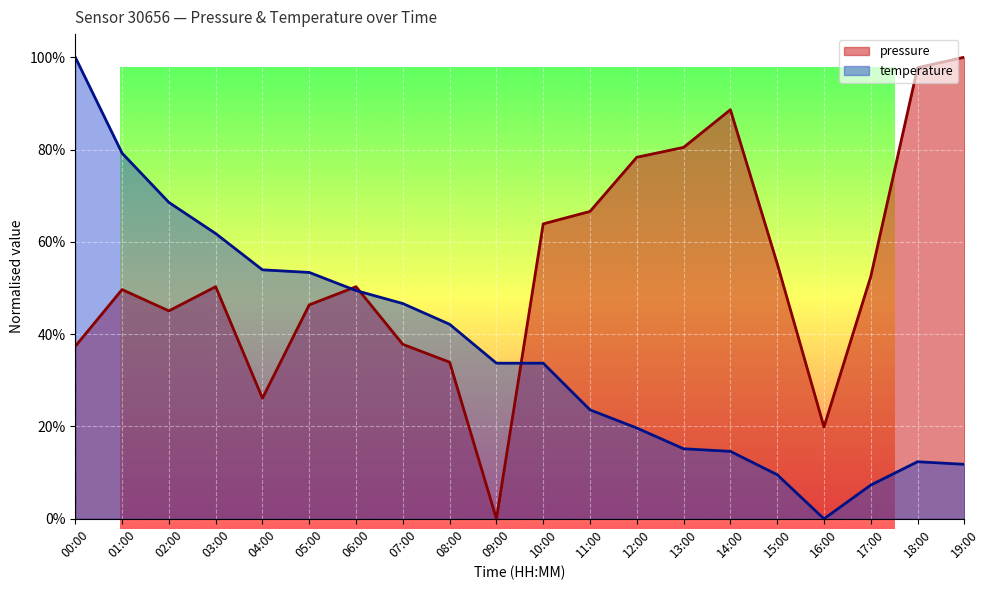

The pressure (line) series shows 0.5 at 07:00. True or false?

False